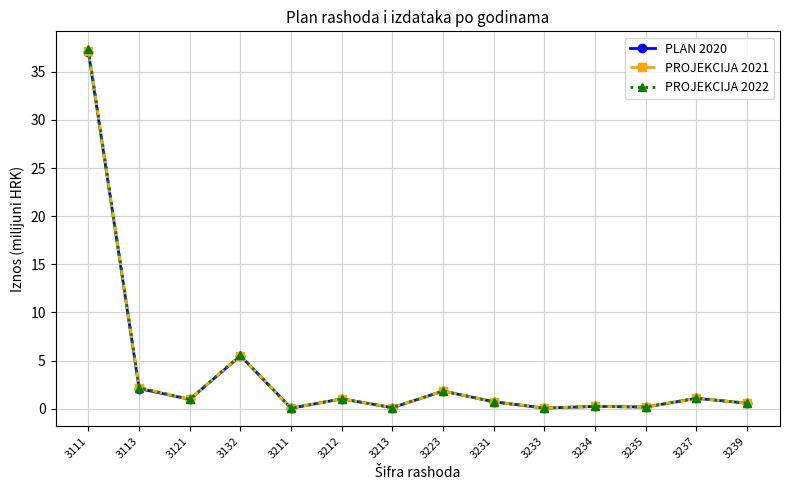

Is the value of PLAN 2020 at 3213 greater than the value of PROJEKCIJA 2022 at 3239?

No